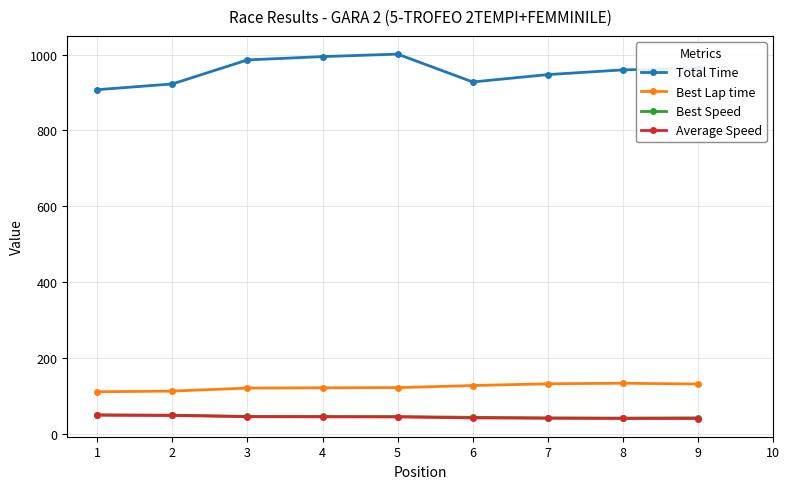

How many values in the Best Speed series are below 46?

4